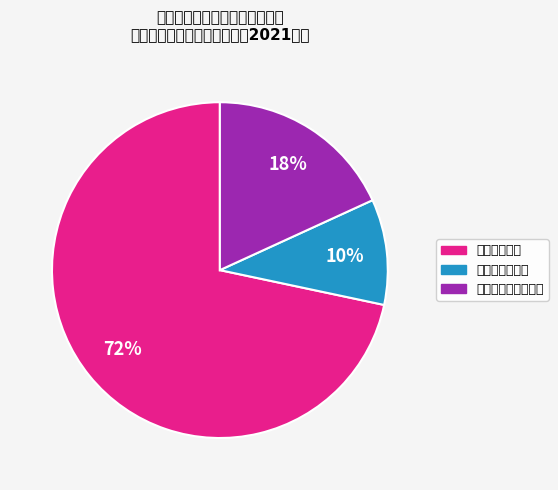

To the nearest percent, what is the difference between the 工资福利支出 and 对个人和家庭的补助 slice percentages?

54%